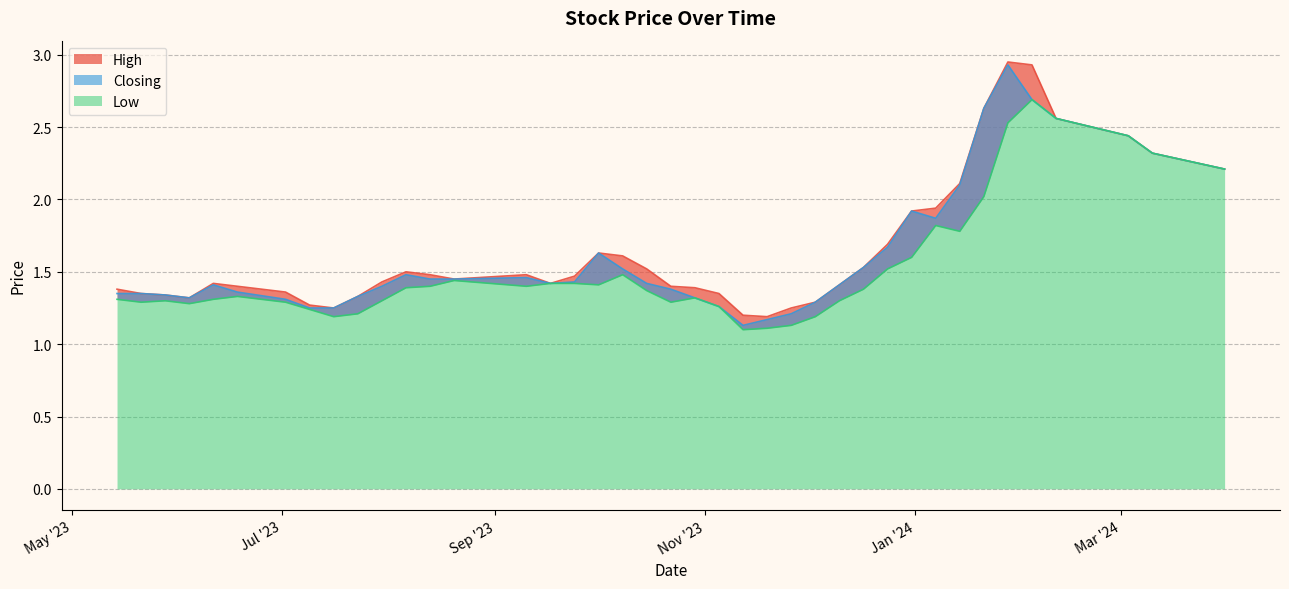

How many lines are shown in the chart?

3